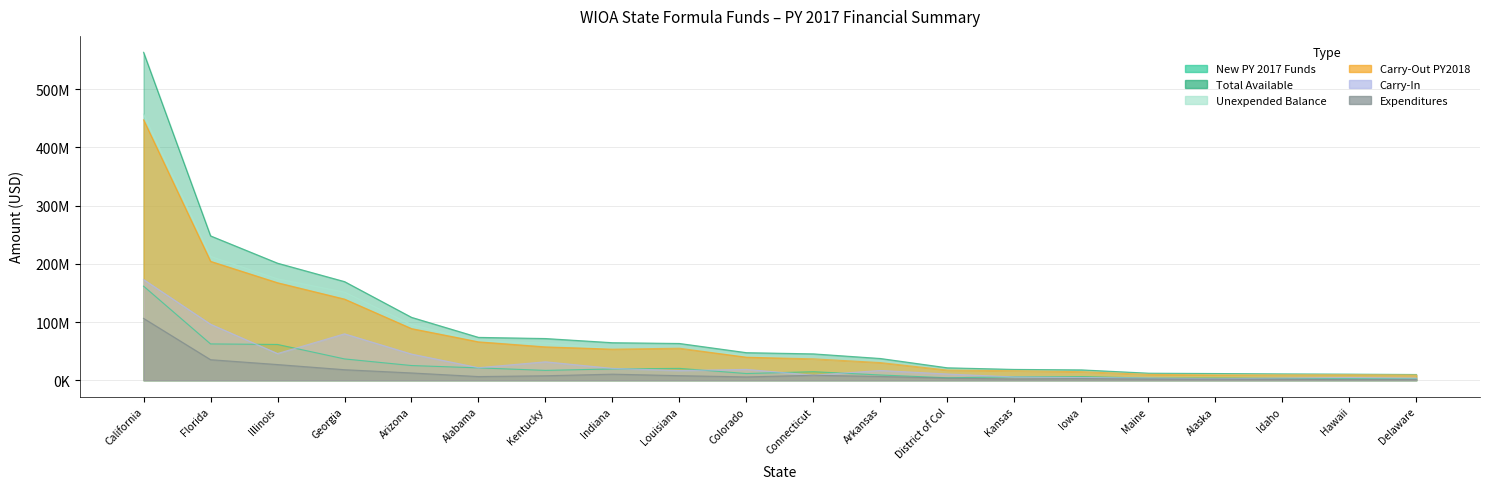

True or false: Carry-In and Carry-Out PY2018 intersect in this chart.

False